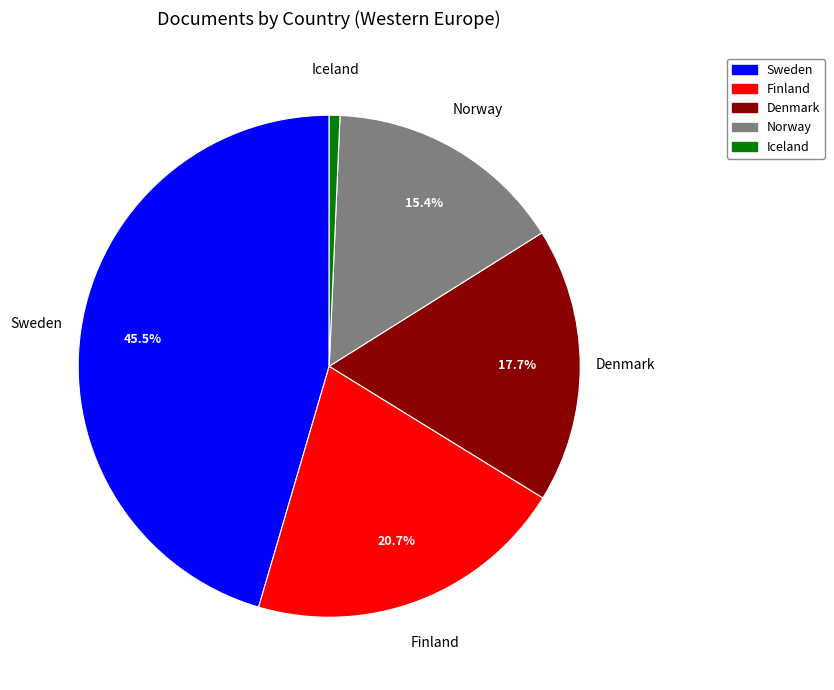

Is there a majority slice in this chart?

No